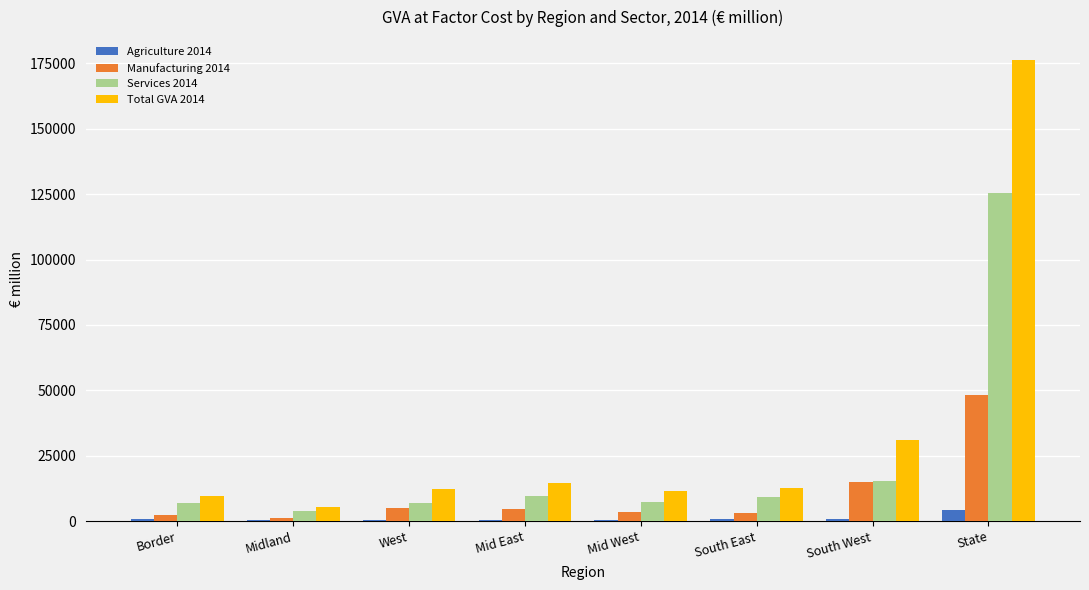

Which series has the largest total across all categories?

Total GVA 2014